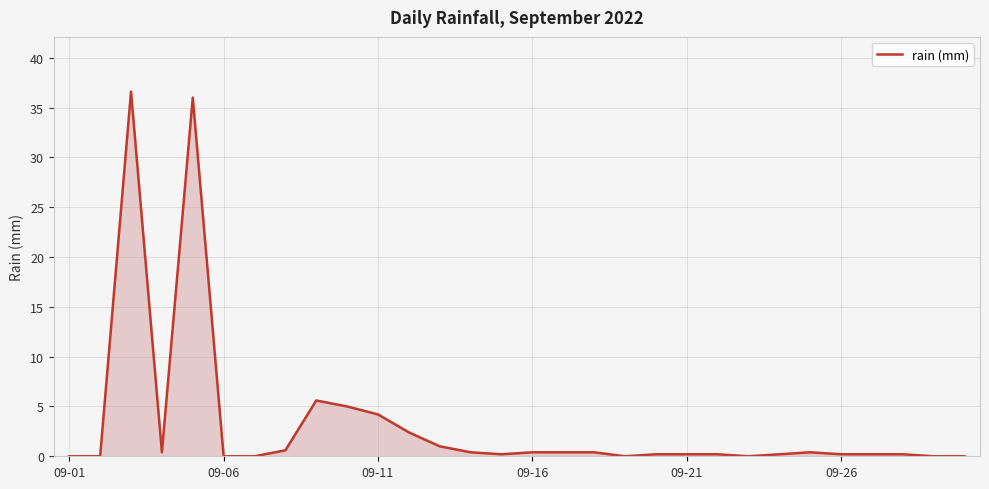

What is the maximum value shown in the chart?

36.6